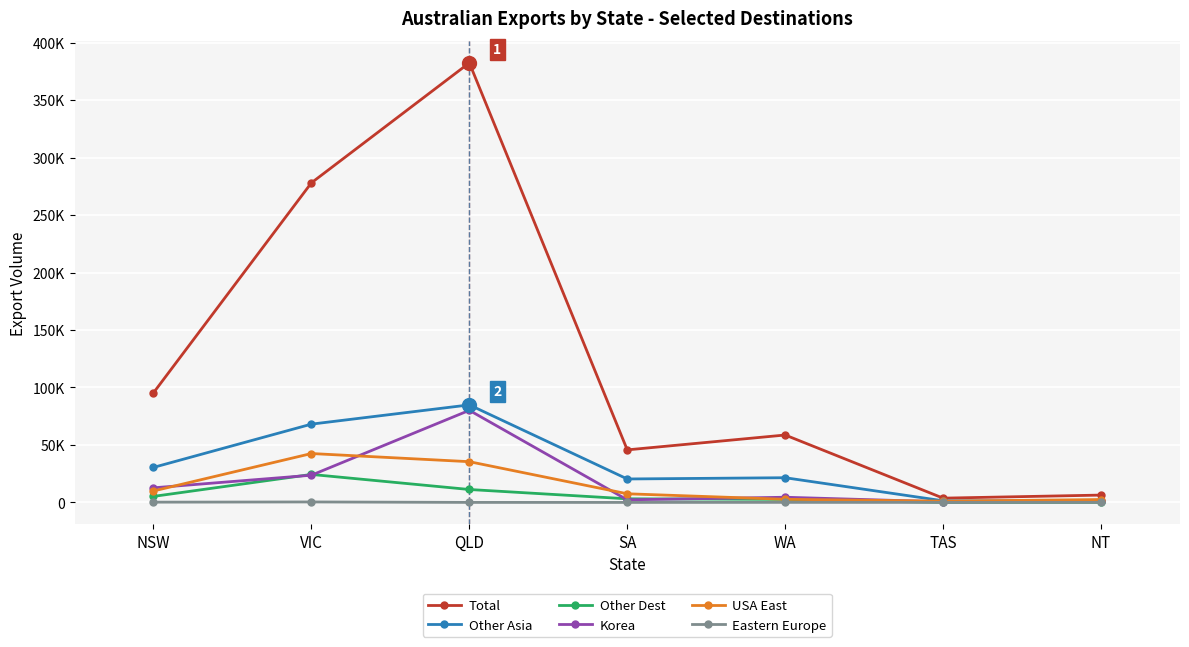

Where is the first local maximum for Korea?

QLD